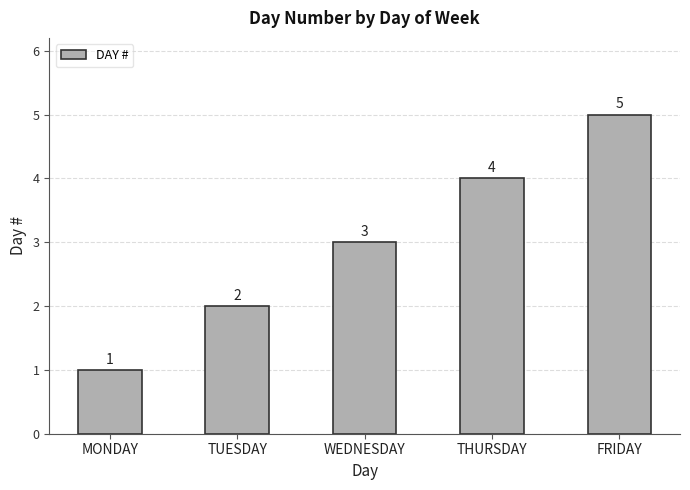

At which label is the value closest to 3?

WEDNESDAY